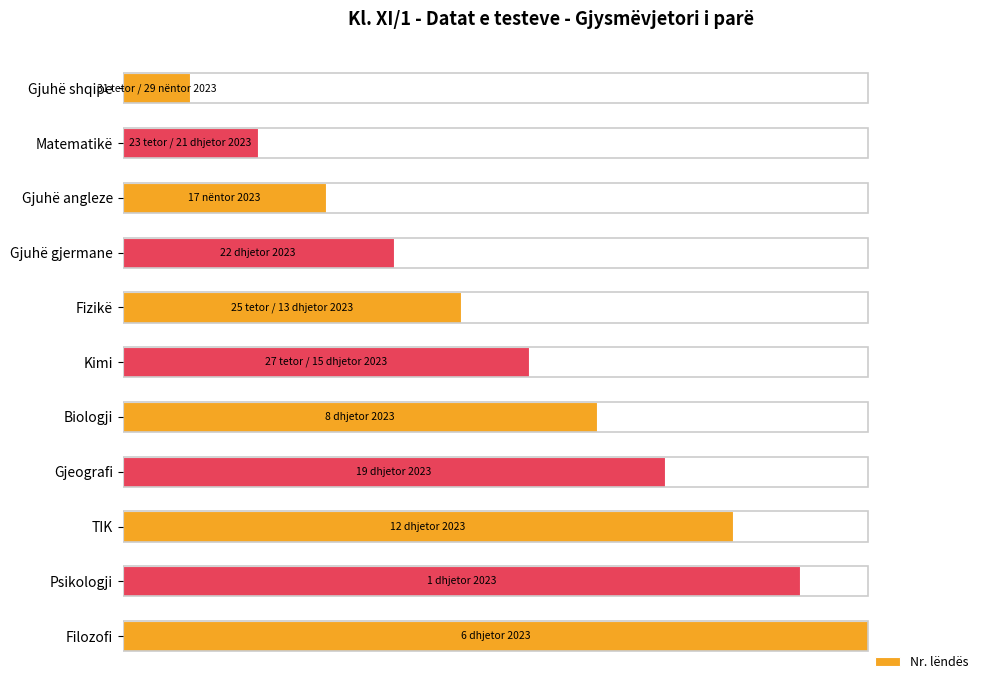

Are the bars horizontal?

Yes